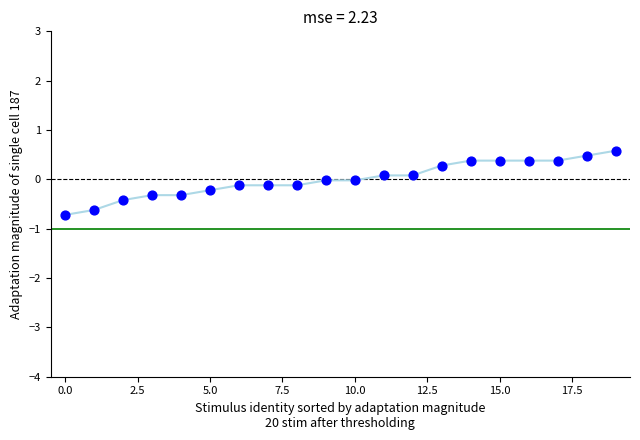

What is the range of Y values (max minus min)?

1.3